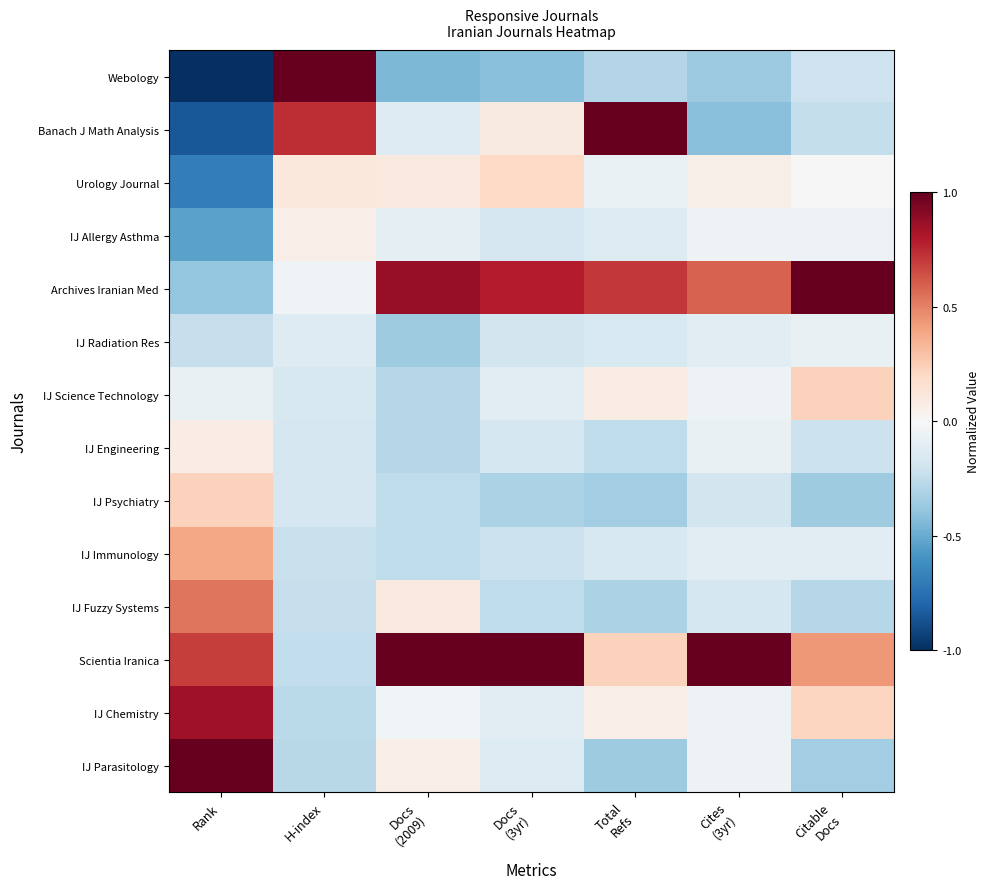

What is the spread (max minus min) of values at Total
Refs?

1.4